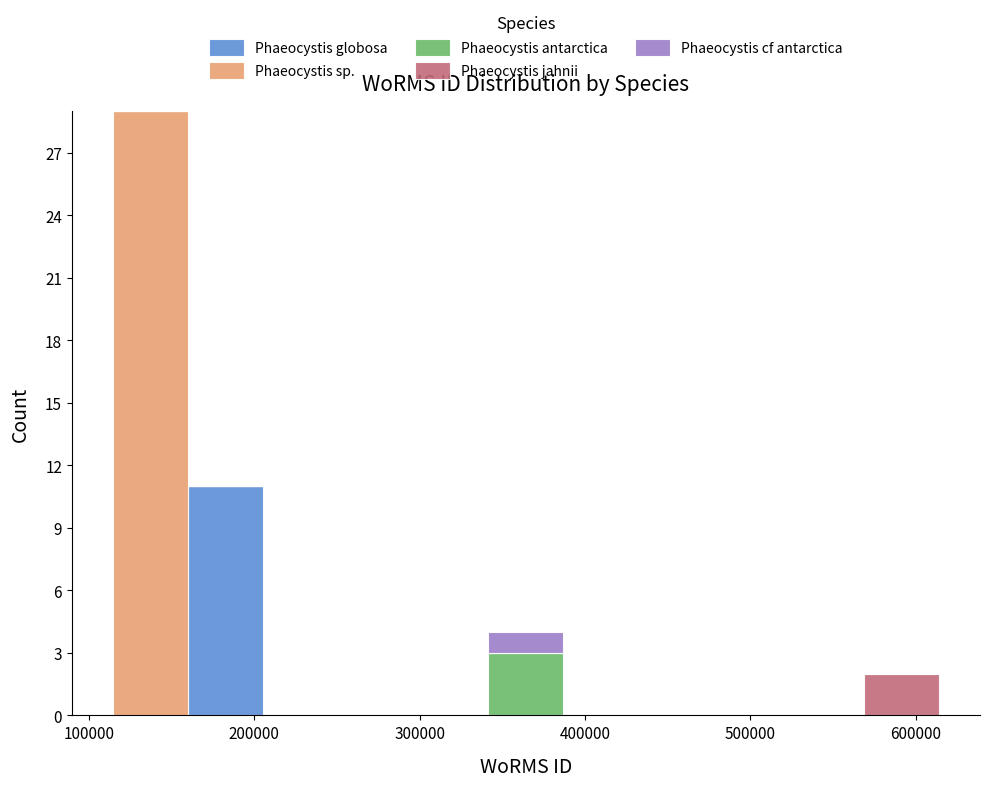

Reading left to right, transcribe this chart: for each stacked bar, give the range it covers on the x-axis and its total height. Neither the bar edges nor the heights are printed on the chart, so give them approximately, as read against the axes.

110000 to 160000: 29
160000 to 210000: 11
210000 to 250000: 0
250000 to 300000: 0
300000 to 340000: 0
340000 to 390000: 4
390000 to 430000: 0
430000 to 480000: 0
480000 to 520000: 0
520000 to 570000: 0
570000 to 610000: 2